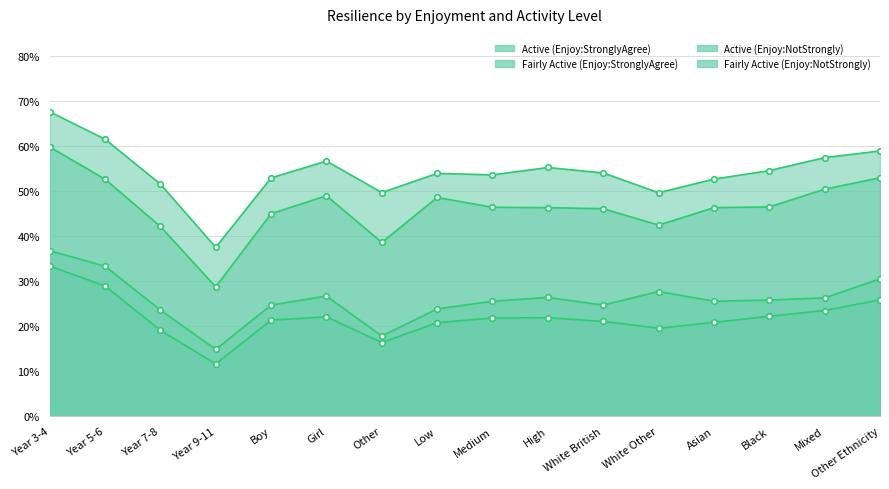

What position from the right is Mixed?

2